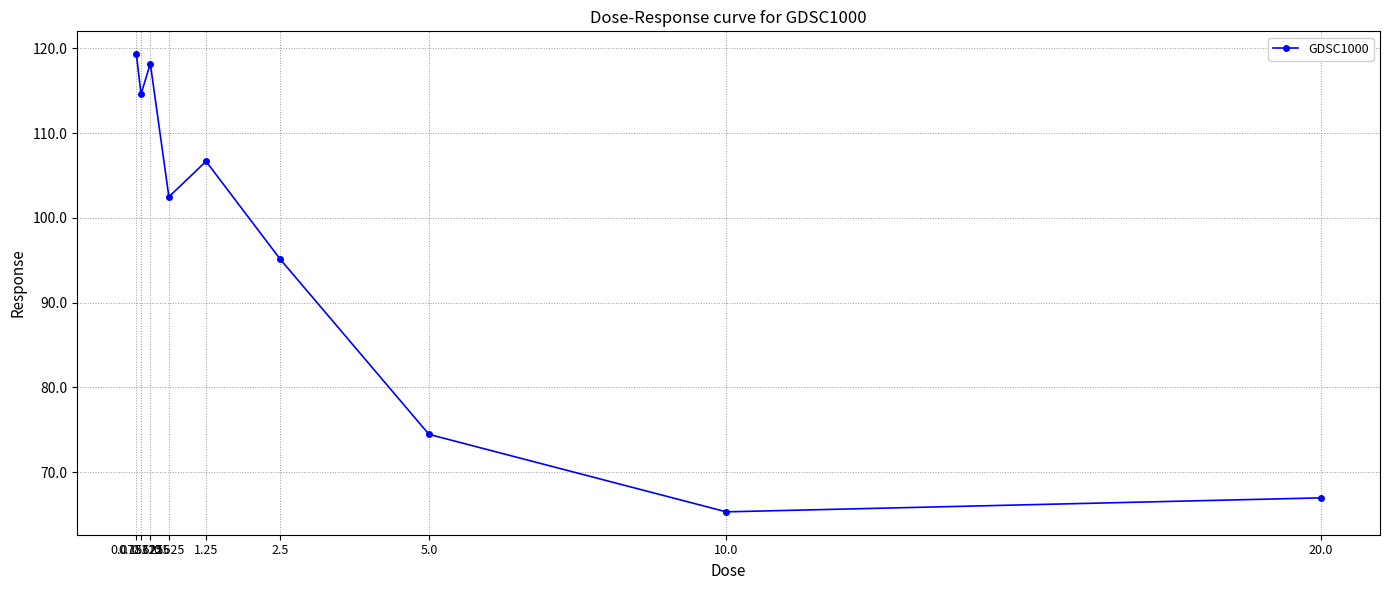

Which has a higher value, 0.15625 or 2.5?

0.15625